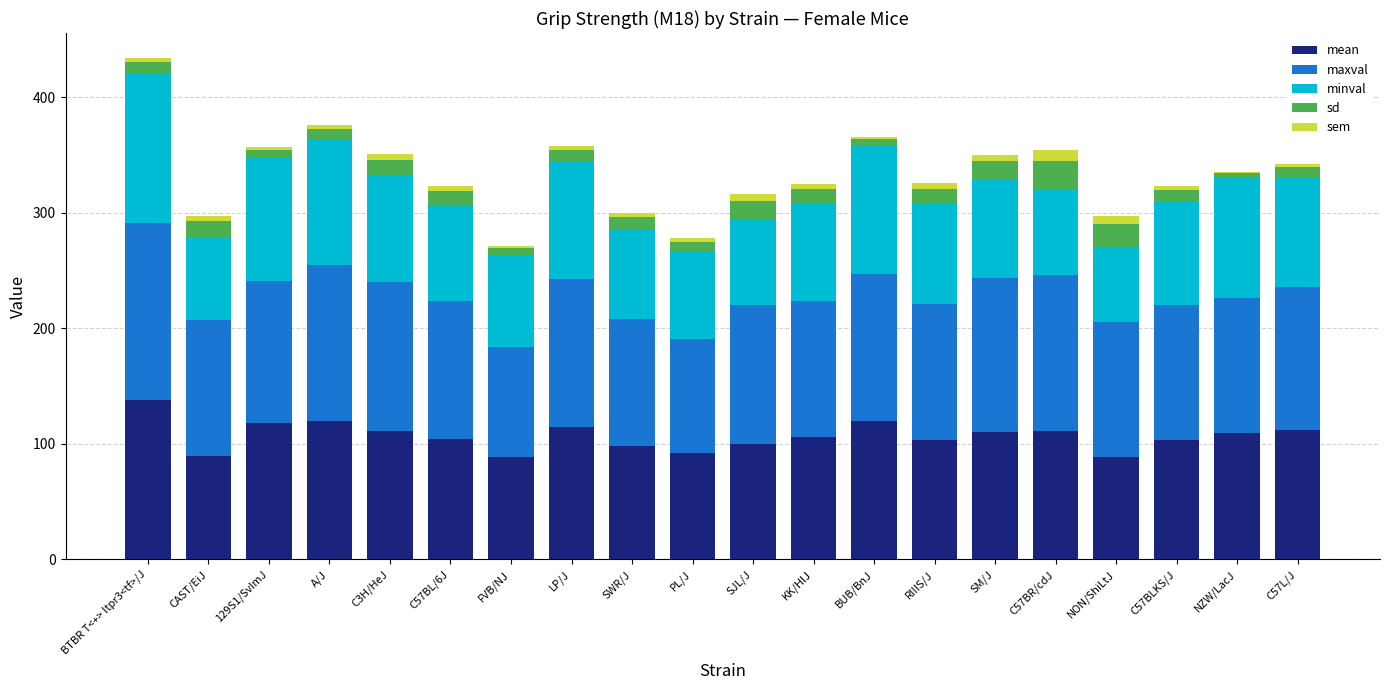

At which category is the sum across all series the highest?

BTBR T<+> Itpr3<tf>/J